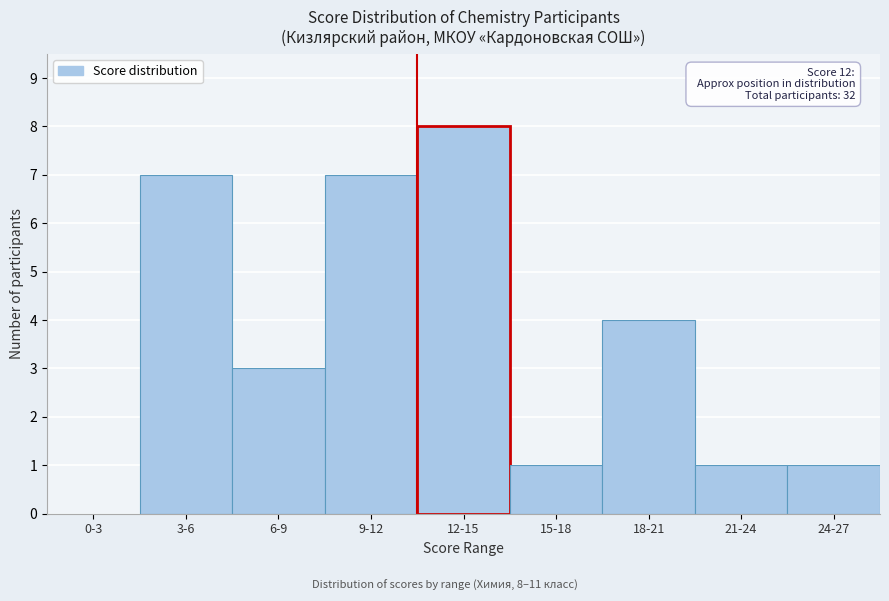

Reading right to left, list all the values displayed in this chart.

24-27=1	21-24=1	18-21=4	15-18=1	12-15=8	9-12=7	6-9=3	3-6=7	0-3=0